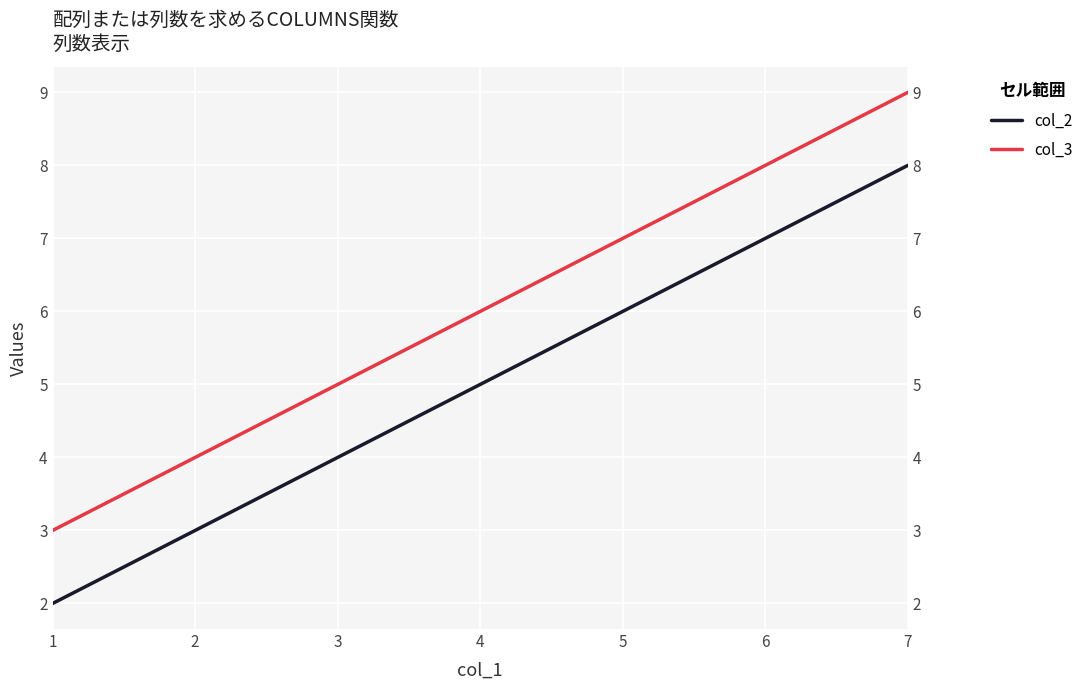

The value of col_3 at 4 is 8. True or false?

False